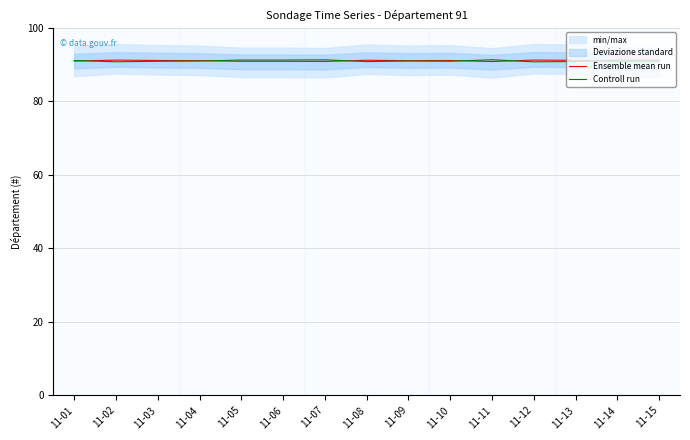

At which category does Controll run reach its first local peak?

11-07